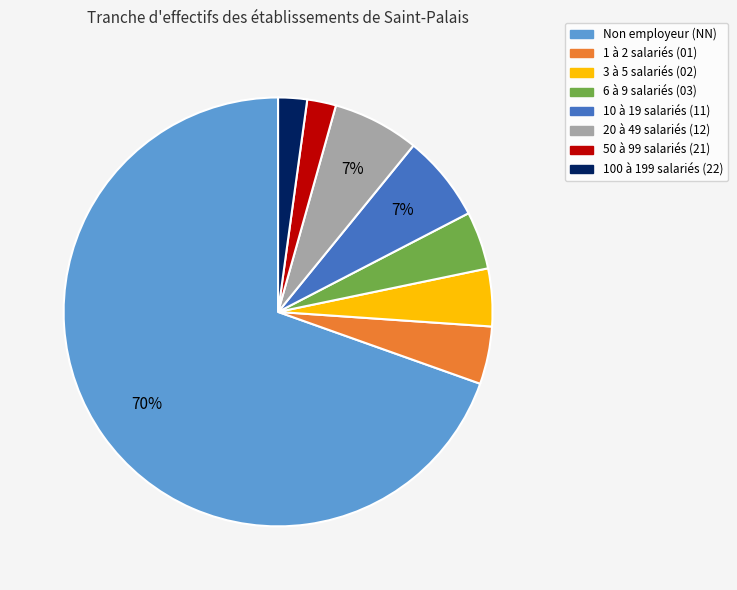

Is there a majority slice in this chart?

Yes